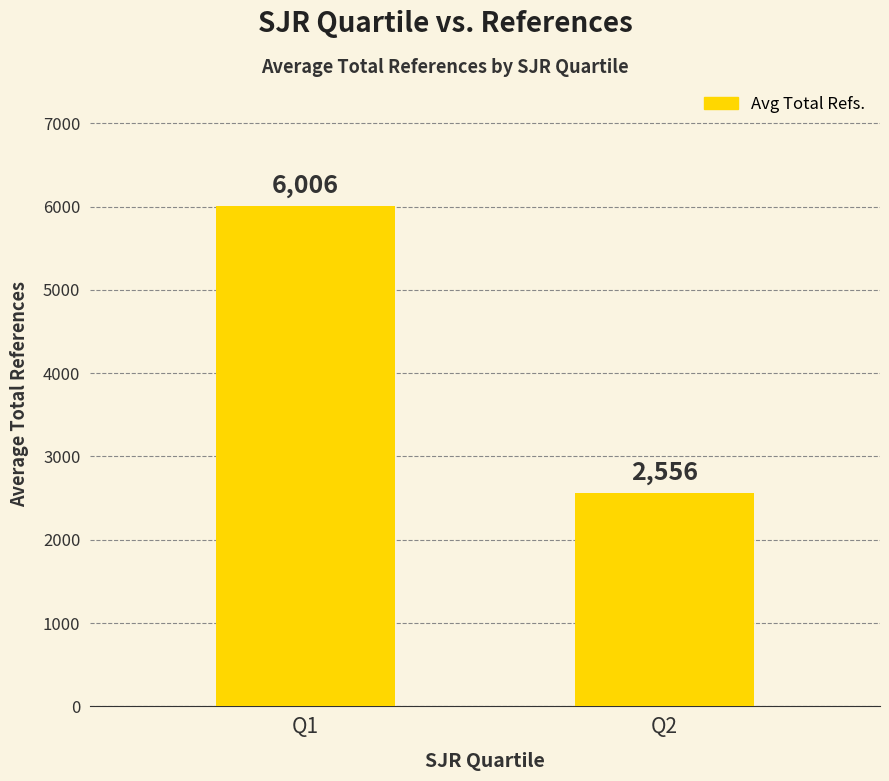

List the labels in order of value, largest first.

Q1, Q2